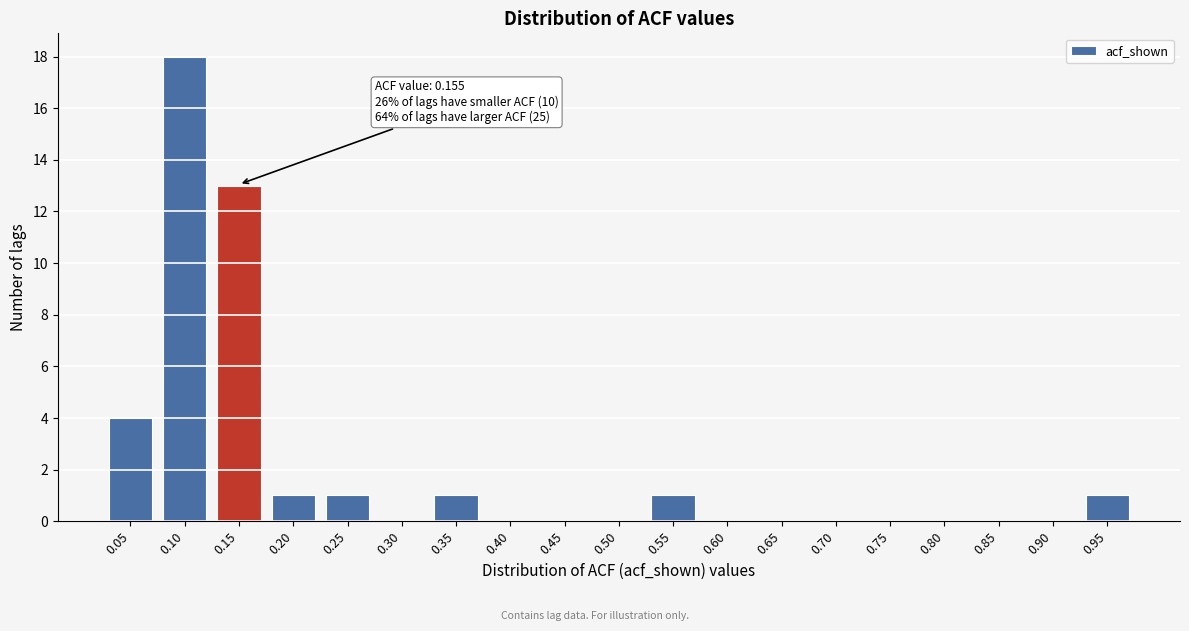

Reading right to left, transcribe all the data shown in this chart.

0.95=1	0.90=0	0.85=0	0.80=0	0.75=0	0.70=0	0.65=0	0.60=0	0.55=1	0.50=0	0.45=0	0.40=0	0.35=1	0.30=0	0.25=1	0.20=1	0.15=13	0.10=18	0.05=4